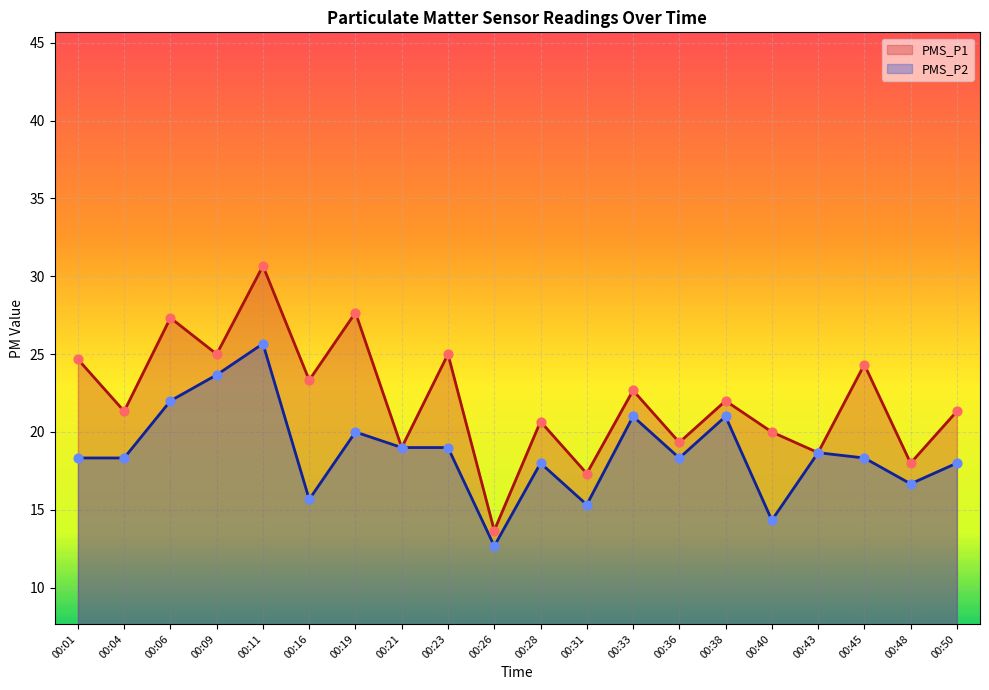

Is the value of PMS_P2 at 00:40 greater than the value of PMS_P1 at 00:11?

No